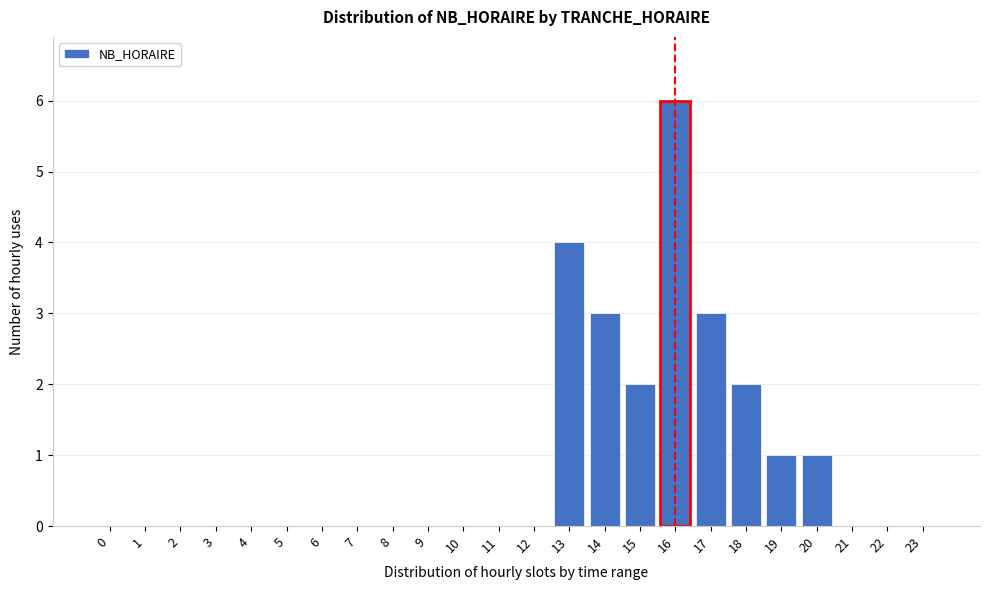

Reading left to right, what are all the values shown in this chart?

0=0	1=0	2=0	3=0	4=0	5=0	6=0	7=0	8=0	9=0	10=0	11=0	12=0	13=4	14=3	15=2	16=6	17=3	18=2	19=1	20=1	21=0	22=0	23=0